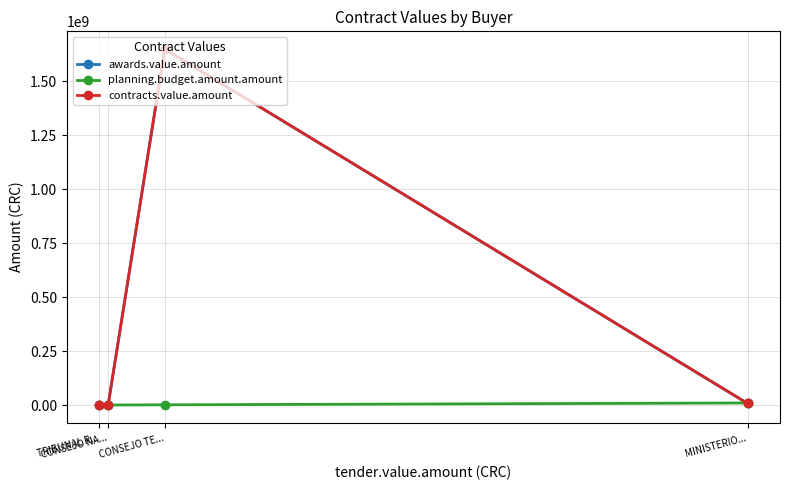

Reading left to right, extract all data points from this chart.

awards.value.amount: 350712.4	808723.2	1650000000.0	8038358.8
planning.budget.amount.amount: 740499.0	868992.0	1700000.0	10250000.0
contracts.value.amount: 350712.4	808723.2	1650000000.0	8038358.8